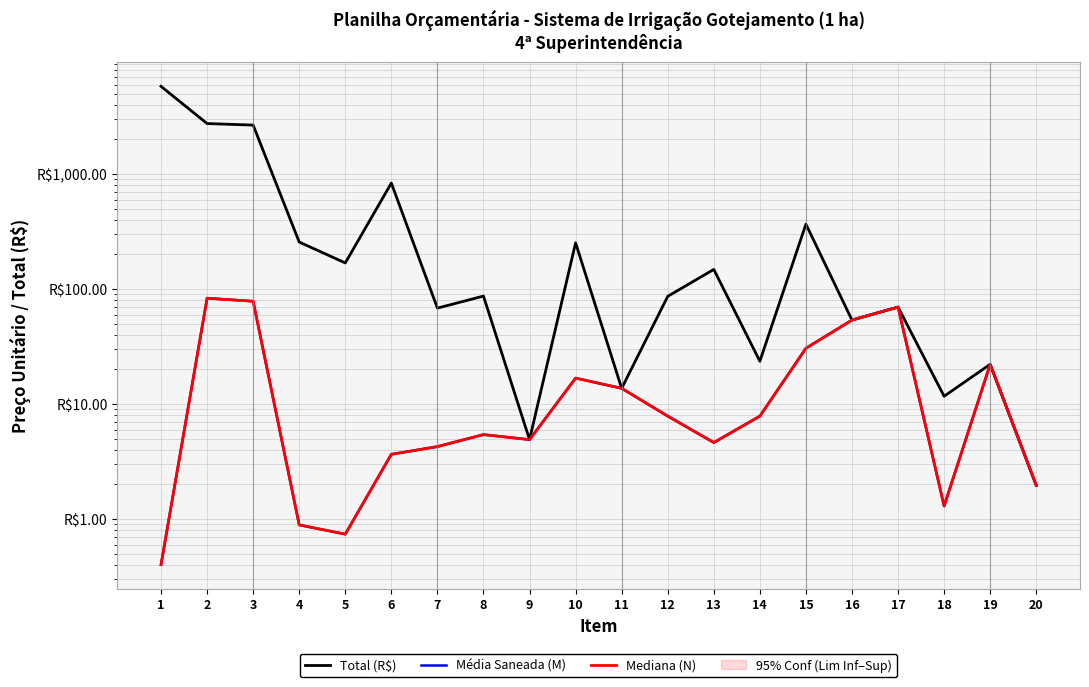

Where does the Média Saneada (M) series first go above 7?

2